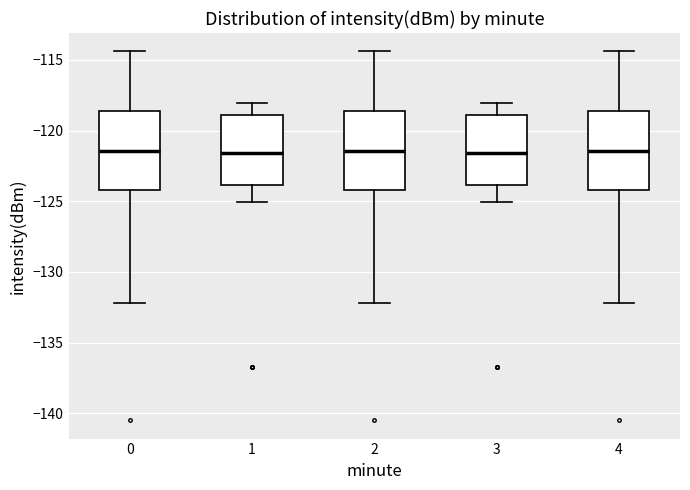

Where does the lower whisker of the box at x = 3 end on the y-axis? The values are not printed on the chart, so give them approximately, as read against the axis.

-125.0